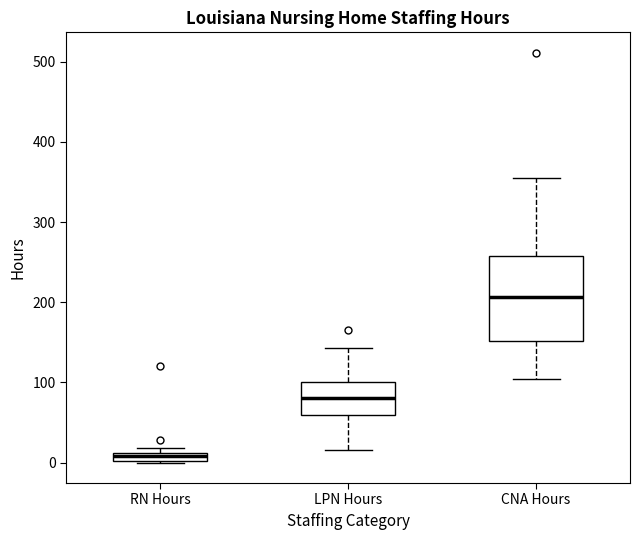

Which box's median line is the highest?

CNA Hours